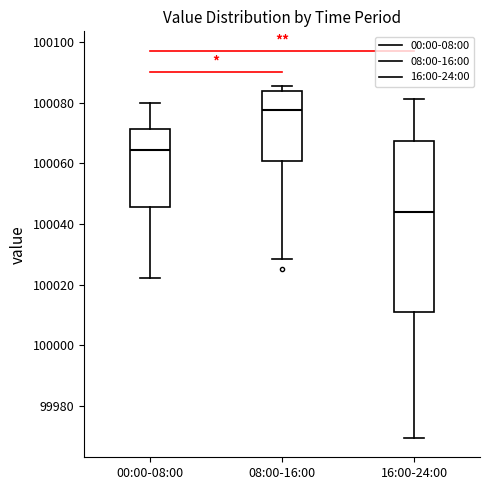

Comparing the boxes themselves (not the whiskers), which one is the tallest?

16:00-24:00